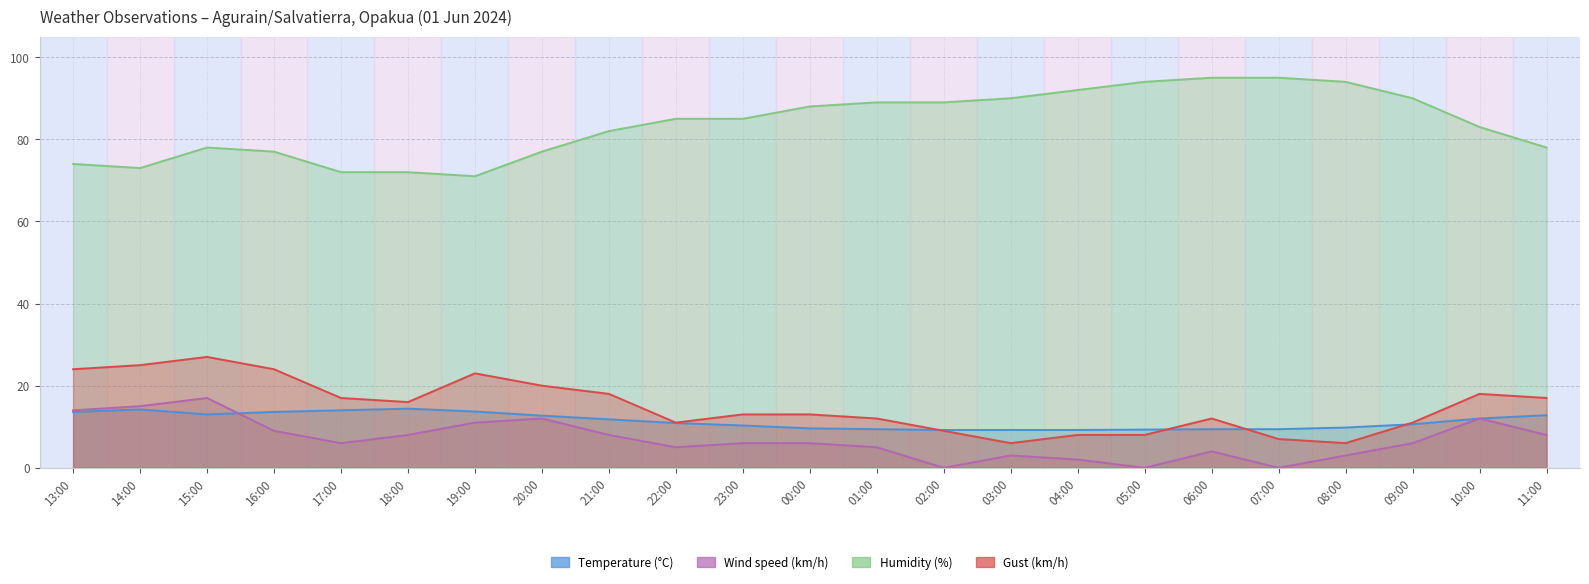

Which category has the lowest value across all series?

02:00